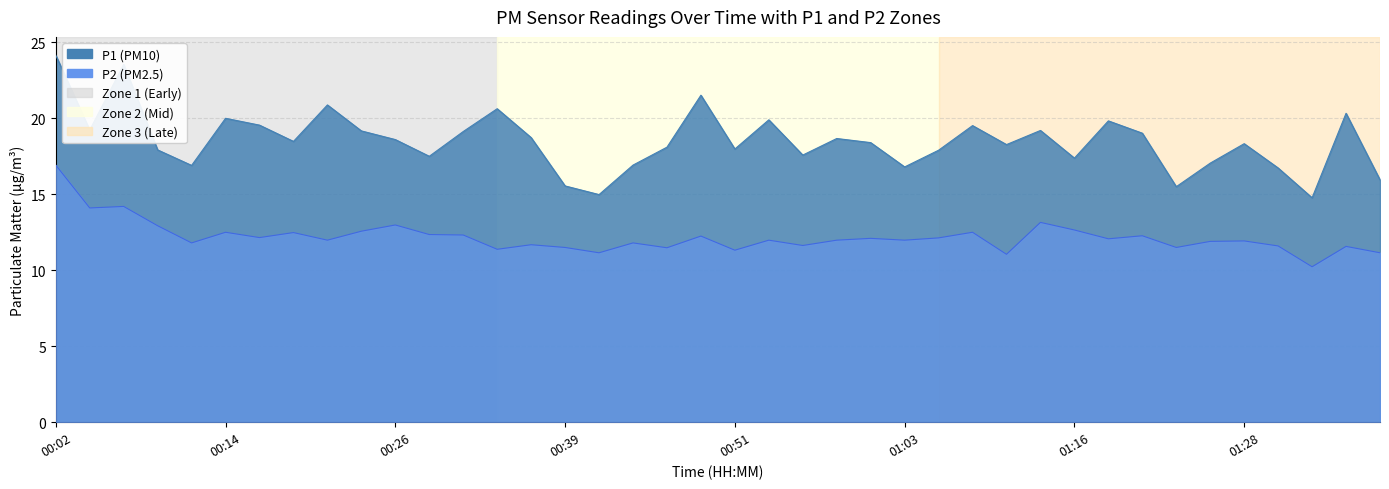

What position from the left is 01:13?

30